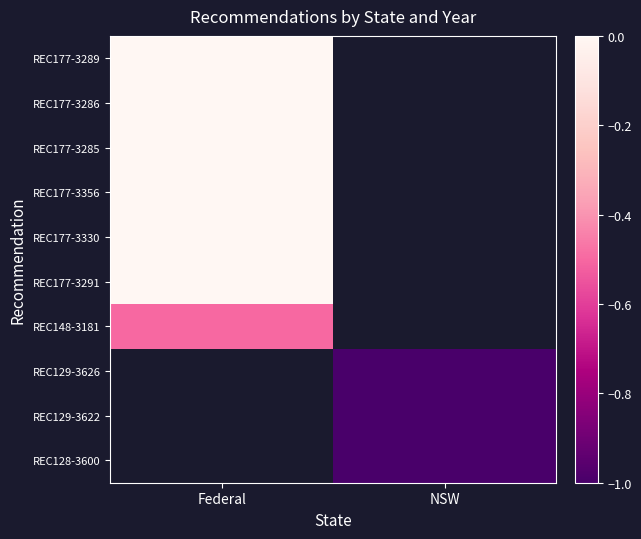

What is the minimum value shown in the chart?

-1.0